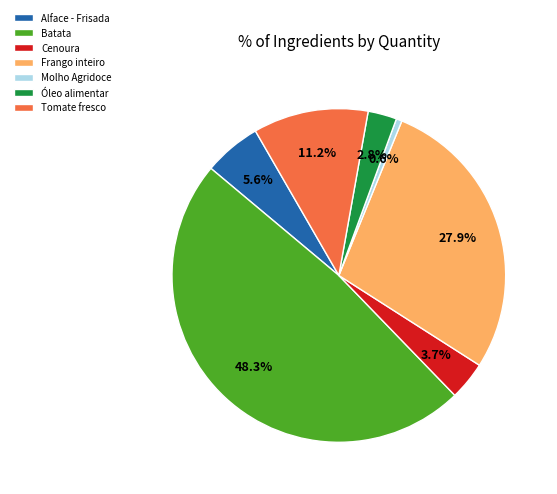

To the nearest percent, what is the difference between the Cenoura and Alface - Frisada slice percentages?

2%